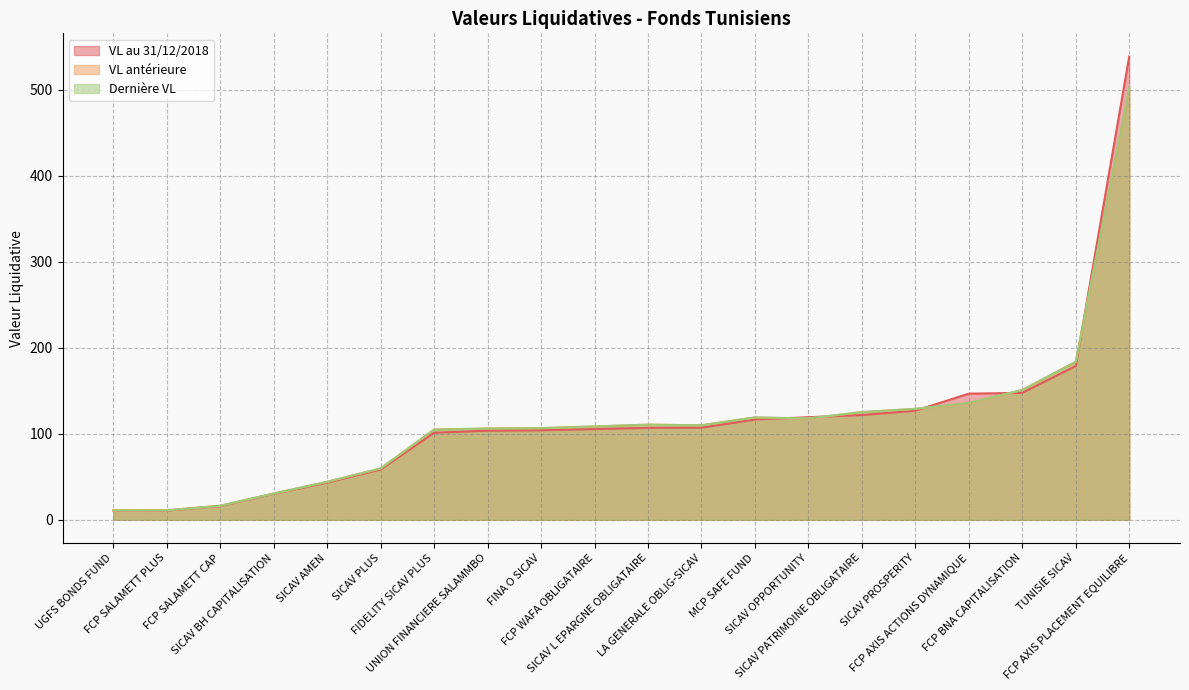

Reading left to right, transcribe all the data shown in this chart.

VL au 31/12/2018: TUNISIE SICAV=178.9	SICAV PATRIMOINE OBLIGATAIRE=121.8	UNION FINANCIERE SALAMMBO=103.6	SICAV L EPARGNE OBLIGATAIRE=106.9	LA GENERALE OBLIG-SICAV=107.0	FIDELITY SICAV PLUS=101.2	FINA O SICAV=104.1	SICAV AMEN=43.2	SICAV BH CAPITALISATION=30.2	FCP SALAMETT CAP=16.0	MCP SAFE FUND=116.6	FCP WAFA OBLIGATAIRE=105.5	UGFS BONDS FUND=10.5	FCP BNA CAPITALISATION=147.6	FCP SALAMETT PLUS=10.7	SICAV PLUS=58.4	SICAV PROSPERITY=126.8	SICAV OPPORTUNITY=119.3	FCP AXIS ACTIONS DYNAMIQUE=146.7	FCP AXIS PLACEMENT EQUILIBRE=538.9
VL antérieure: TUNISIE SICAV=183.7	SICAV PATRIMOINE OBLIGATAIRE=125.2	UNION FINANCIERE SALAMMBO=106.1	SICAV L EPARGNE OBLIGATAIRE=110.6	LA GENERALE OBLIG-SICAV=109.9	FIDELITY SICAV PLUS=104.9	FINA O SICAV=106.6	SICAV AMEN=44.1	SICAV BH CAPITALISATION=30.5	FCP SALAMETT CAP=16.3	MCP SAFE FUND=119.0	FCP WAFA OBLIGATAIRE=108.5	UGFS BONDS FUND=10.8	FCP BNA CAPITALISATION=150.9	FCP SALAMETT PLUS=10.9	SICAV PLUS=59.7	SICAV PROSPERITY=128.9	SICAV OPPORTUNITY=117.6	FCP AXIS ACTIONS DYNAMIQUE=135.5	FCP AXIS PLACEMENT EQUILIBRE=500.4
Dernière VL: TUNISIE SICAV=183.7	SICAV PATRIMOINE OBLIGATAIRE=125.3	UNION FINANCIERE SALAMMBO=106.1	SICAV L EPARGNE OBLIGATAIRE=110.6	LA GENERALE OBLIG-SICAV=109.9	FIDELITY SICAV PLUS=104.9	FINA O SICAV=106.6	SICAV AMEN=44.1	SICAV BH CAPITALISATION=30.5	FCP SALAMETT CAP=16.3	MCP SAFE FUND=119.0	FCP WAFA OBLIGATAIRE=108.6	UGFS BONDS FUND=10.8	FCP BNA CAPITALISATION=150.9	FCP SALAMETT PLUS=10.9	SICAV PLUS=59.7	SICAV PROSPERITY=129.0	SICAV OPPORTUNITY=117.9	FCP AXIS ACTIONS DYNAMIQUE=136.0	FCP AXIS PLACEMENT EQUILIBRE=502.0